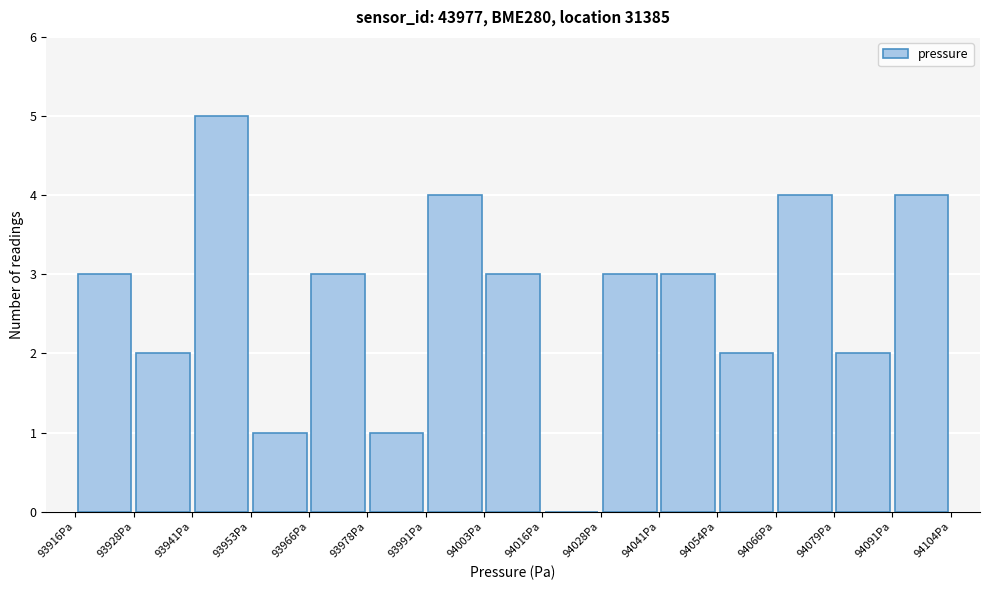

Reading left to right, transcribe this chart: for each bar, give the range it covers on the x-axis and its height. Neither the bar edges nor the heights are printed on the chart, so give them approximately, as read against the axes.

93916 to 93928: 3
93928 to 93940: 2
93940 to 93954: 5
93954 to 93966: 1
93966 to 93978: 3
93978 to 93990: 1
93990 to 94004: 4
94004 to 94016: 3
94016 to 94028: 0
94028 to 94042: 3
94042 to 94054: 3
94054 to 94066: 2
94066 to 94078: 4
94078 to 94092: 2
94092 to 94104: 4